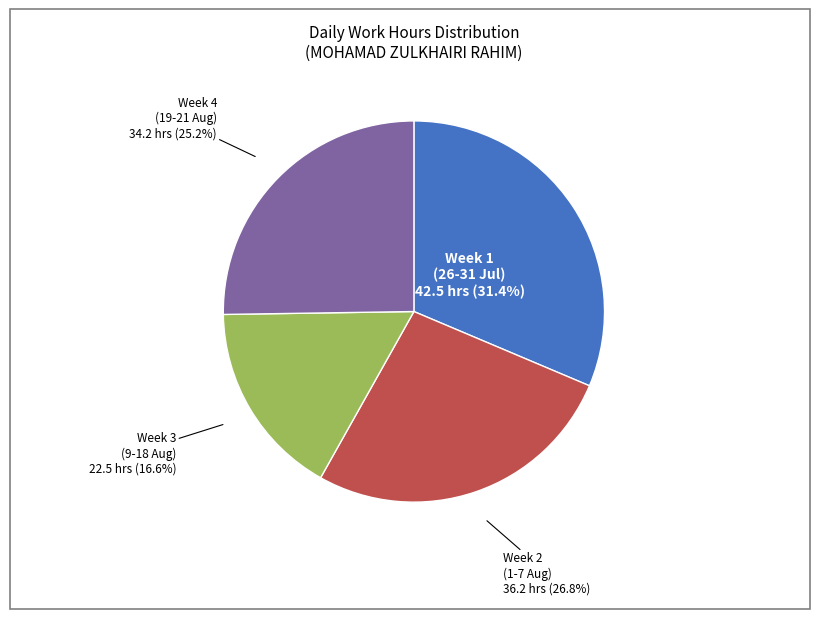

Is there a majority slice in this chart?

No